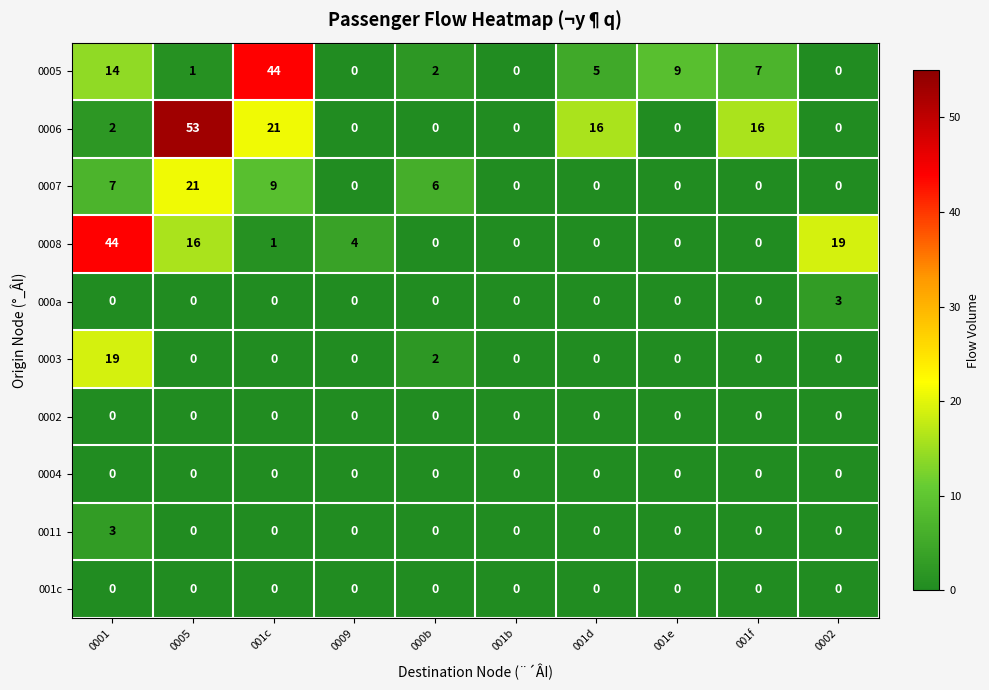

Which series has the widest spread of values?

0006